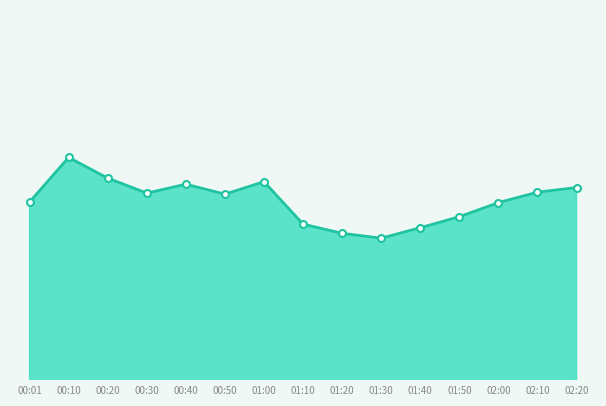

Which label corresponds to the largest value in the chart?

00:10